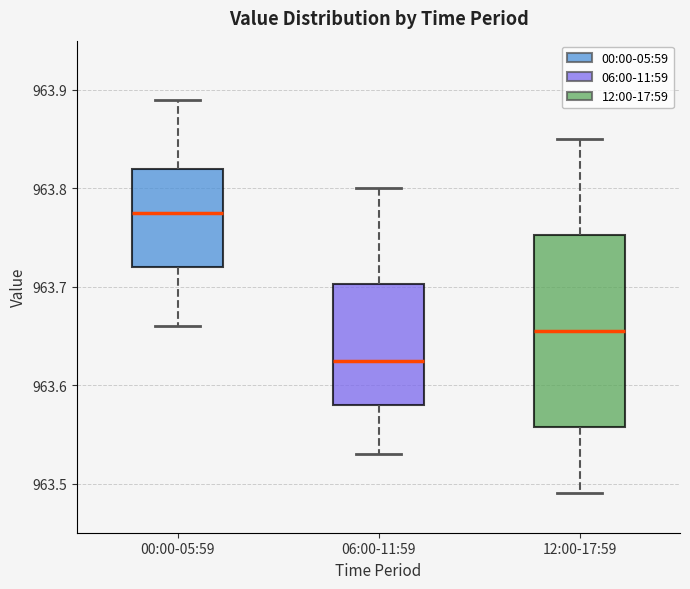

Reading left to right, transcribe this box plot: for each box, give where its median line is, the range the box spans, and where its two whiskers end, as read against the y-axis. The values are not printed on the chart, so give them approximately, as read against the axis.

00:00-05:59: median 963.78, box 963.72 to 963.82, whiskers 963.66 to 963.89
06:00-11:59: median 963.63, box 963.58 to 963.70, whiskers 963.53 to 963.80
12:00-17:59: median 963.66, box 963.56 to 963.75, whiskers 963.49 to 963.85